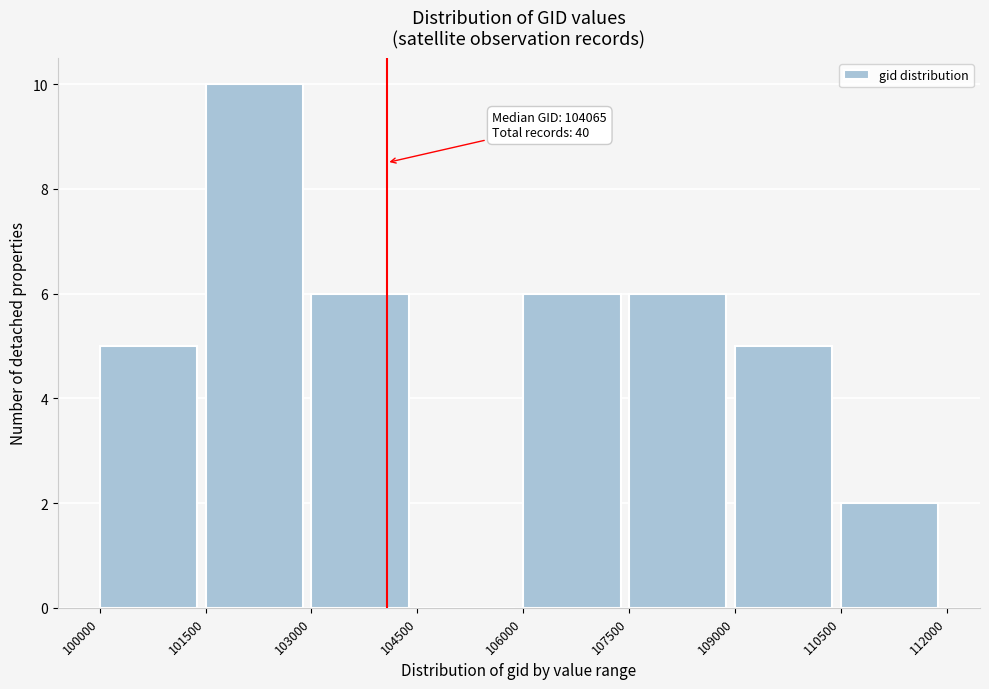

Which range on the x-axis has the tallest bar?

101500 to 103000